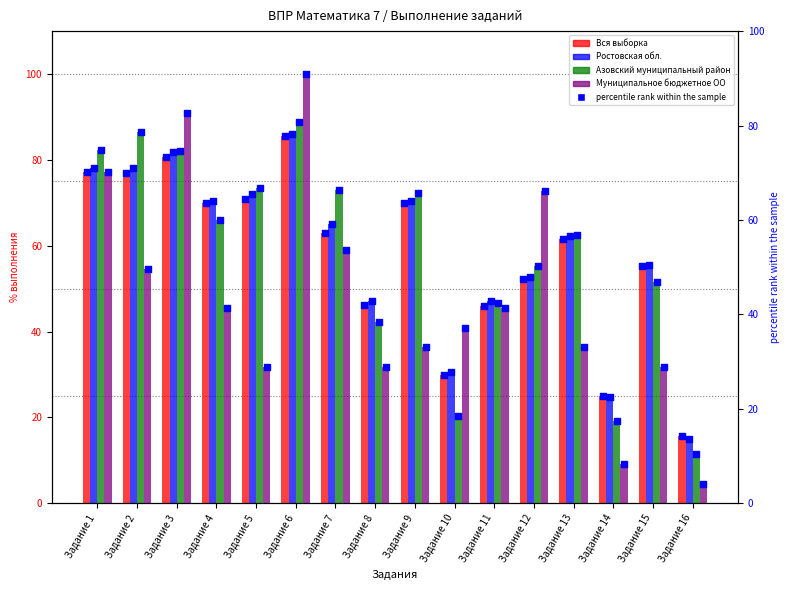

What are all the series names shown in the legend?

Вся выборка, Ростовская обл., Азовский муниципальный район, Муниципальное бюджетное ОО